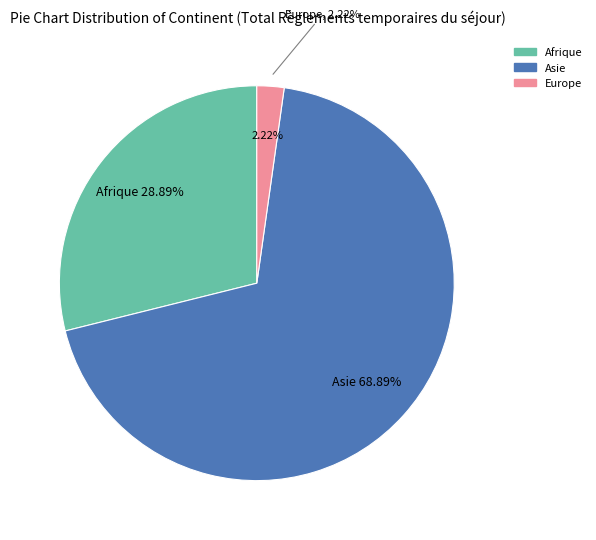

The Afrique slice represents 34% of the pie. True or false?

False